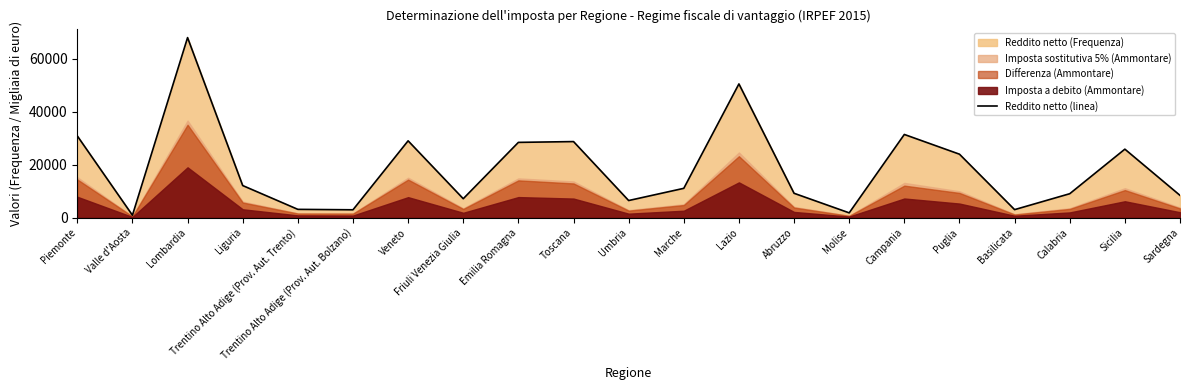

Reading right to left, list all the values displayed in this chart.

8389	25841	9018	3007	23943	31394	1788	9179	50474	11051	6441	28703	28400	7131	28988	2947	3111	12099	67965	898	30844